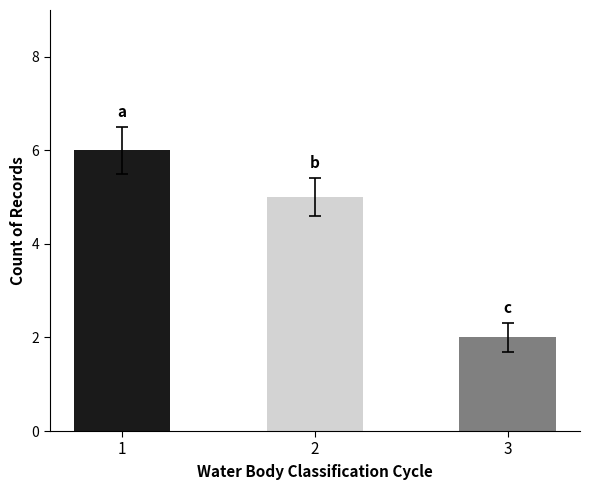

Between 2 and 1, which is larger?

1